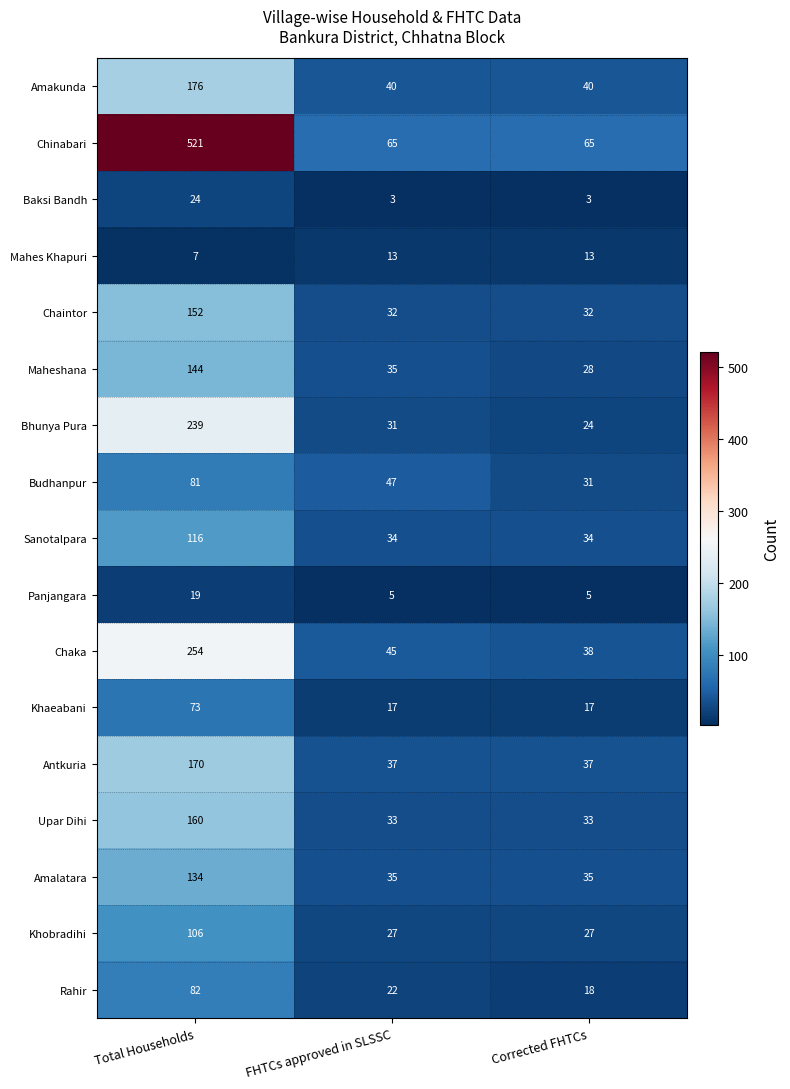

List the series in order of their peak value, lowest first.

Mahes Khapuri, Panjangara, Baksi Bandh, Khaeabani, Budhanpur, Rahir, Khobradihi, Sanotalpara, Amalatara, Maheshana, Chaintor, Upar Dihi, Antkuria, Amakunda, Bhunya Pura, Chaka, Chinabari